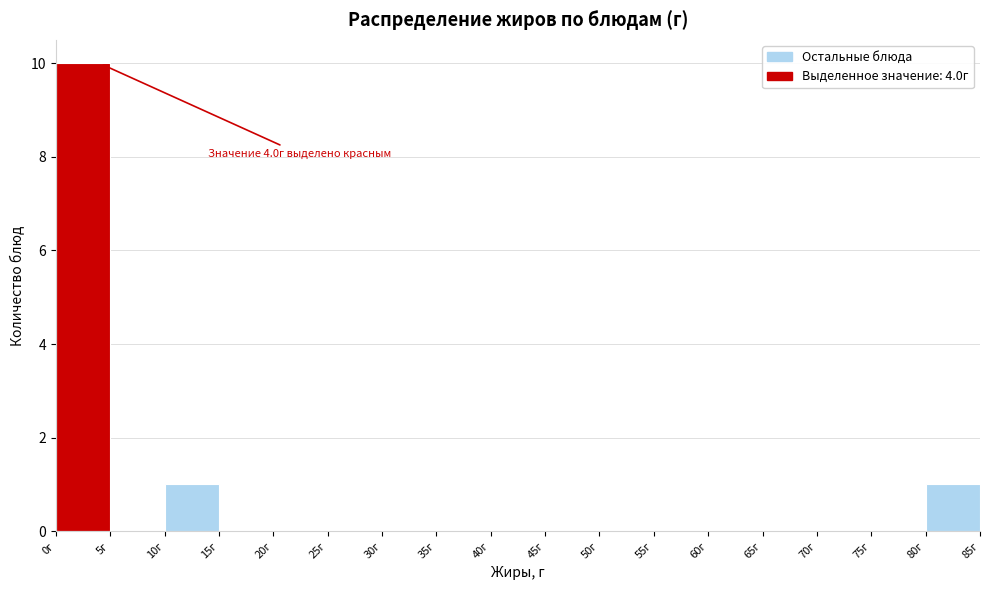

Which range on the x-axis has the tallest bar?

0 to 5